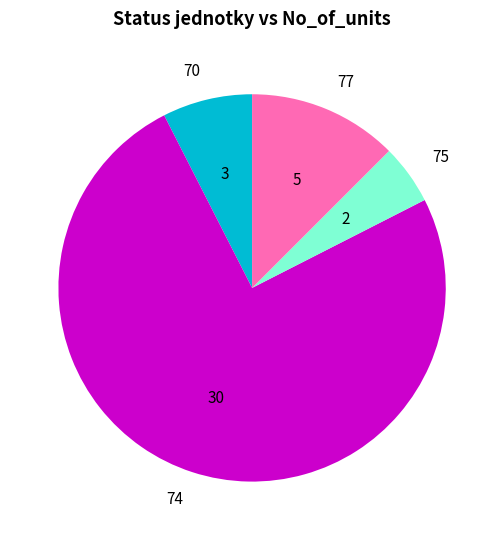

What is the largest slice in the pie chart?

74